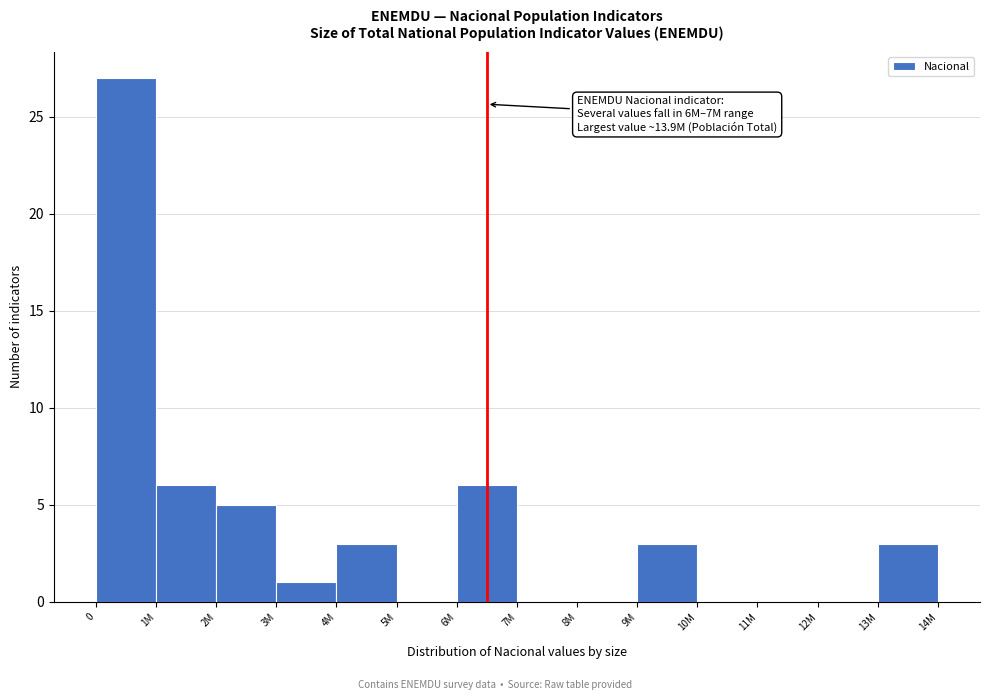

Reading left to right, extract all data points from this chart.

0=27	1M=6	2M=5	3M=1	4M=3	5M=0	6M=6	7M=0	8M=0	9M=3	10M=0	11M=0	12M=0	13M=3